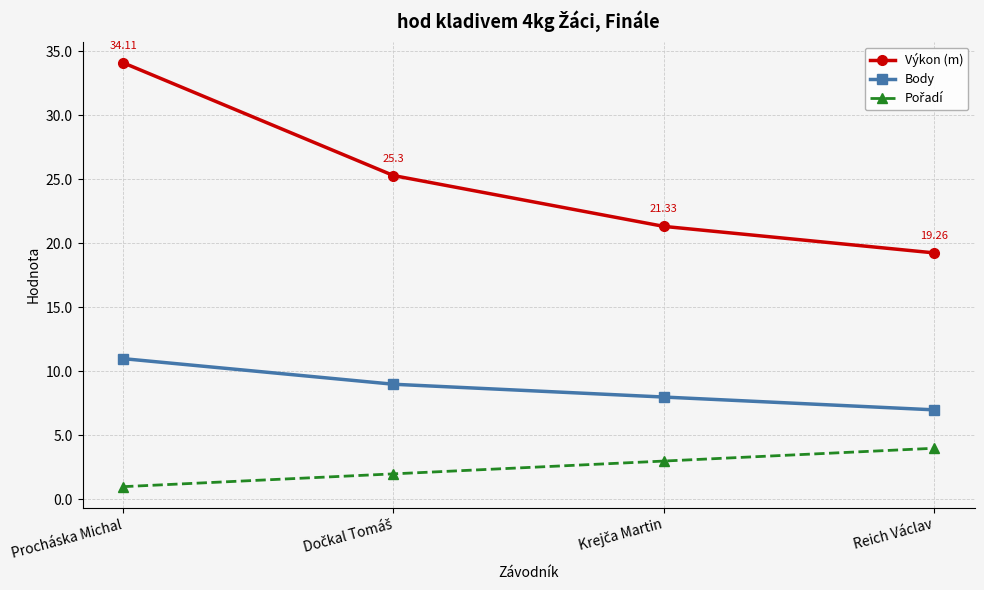

At which category is the sum across all series the highest?

Procháska Michal